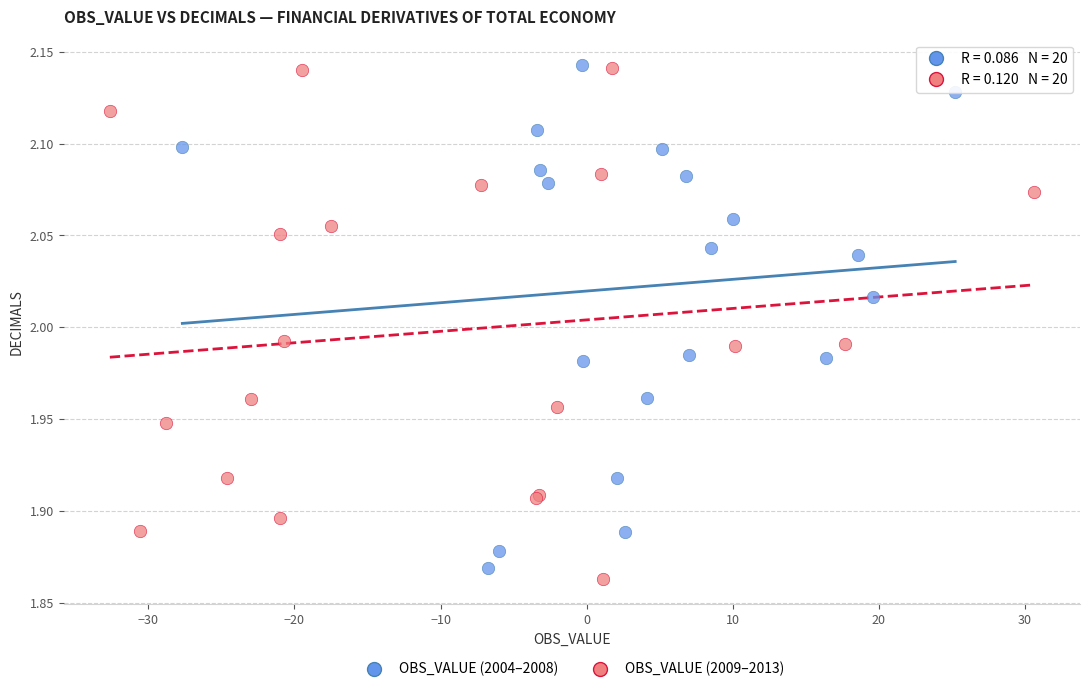

What are all the series names shown in the legend?

OBS_VALUE (2004–2008), OBS_VALUE (2009–2013)